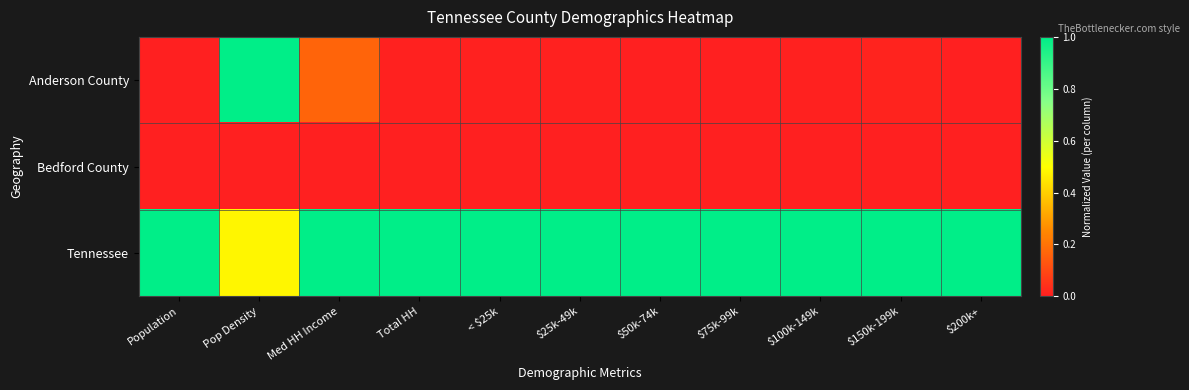

List the series in order of their peak value, highest first.

Anderson County, Tennessee, Bedford County